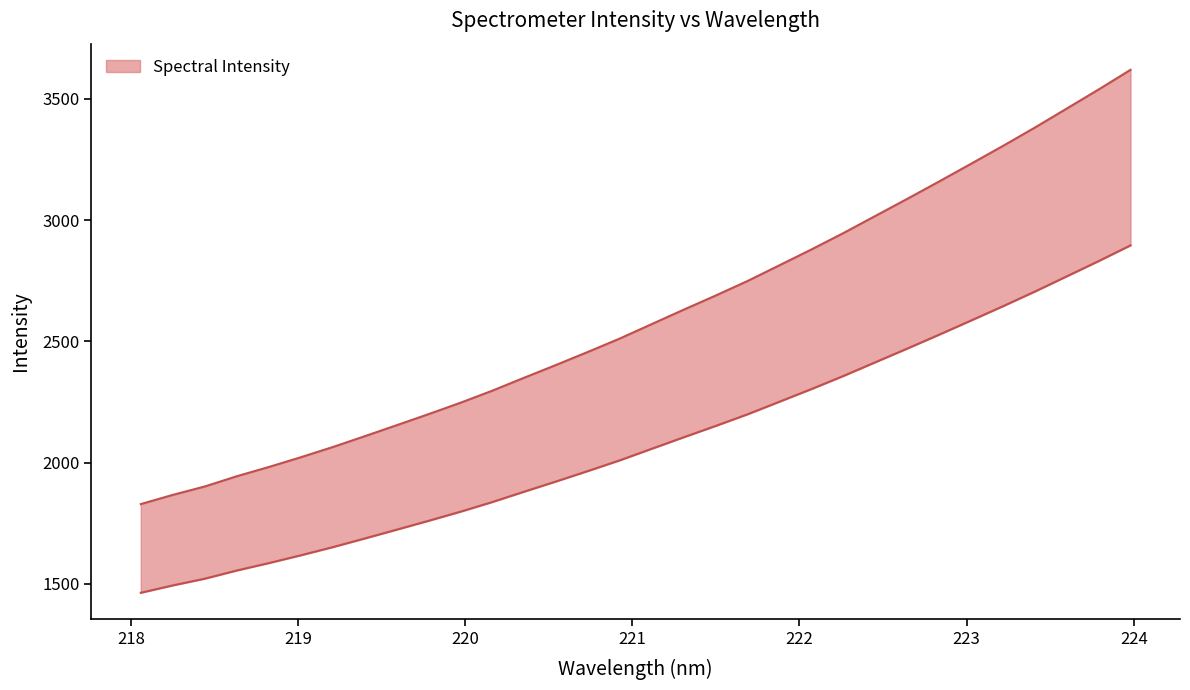

What is the maximum value shown in the chart?

3620.3